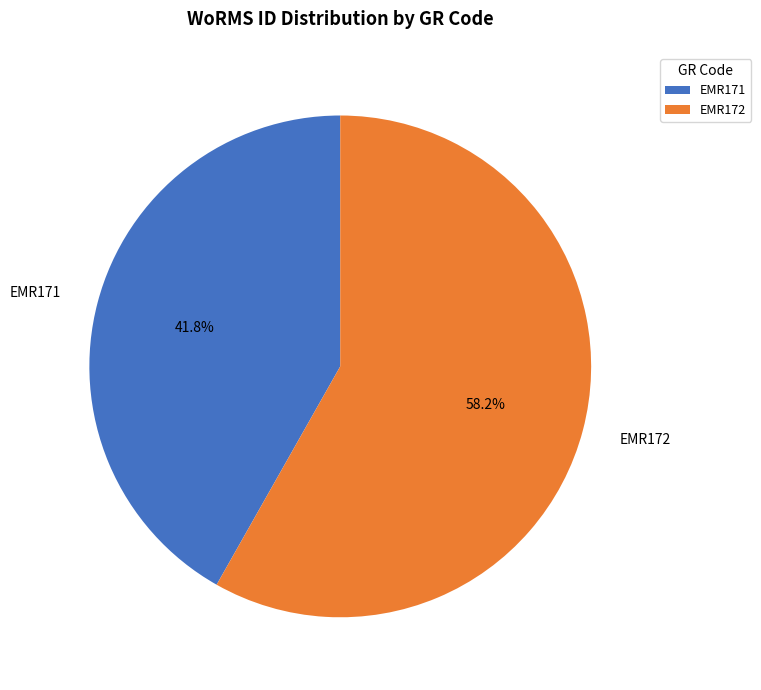

What percentage is the EMR171 slice, to the nearest percent?

42%